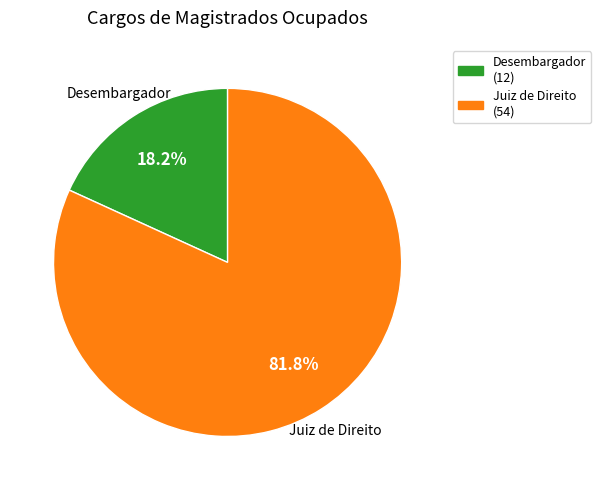

What is the largest slice in the pie chart?

Juiz de Direito